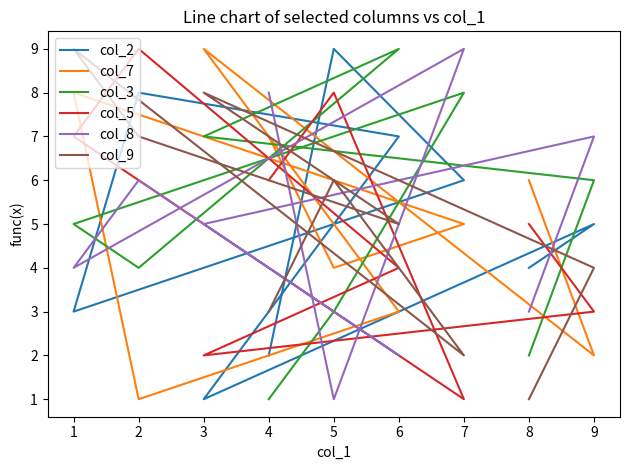

What is the value of the col_8 point at the 9th from the left?

3